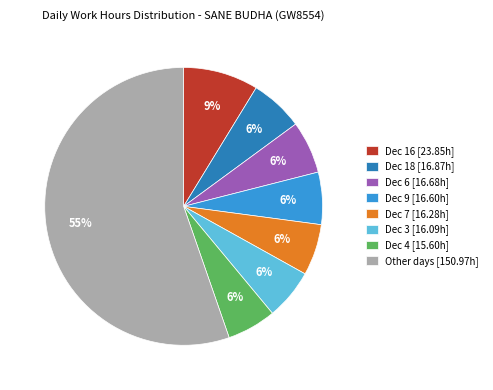

What percentage is the Dec 6 [16.68h] slice, to the nearest percent?

6%